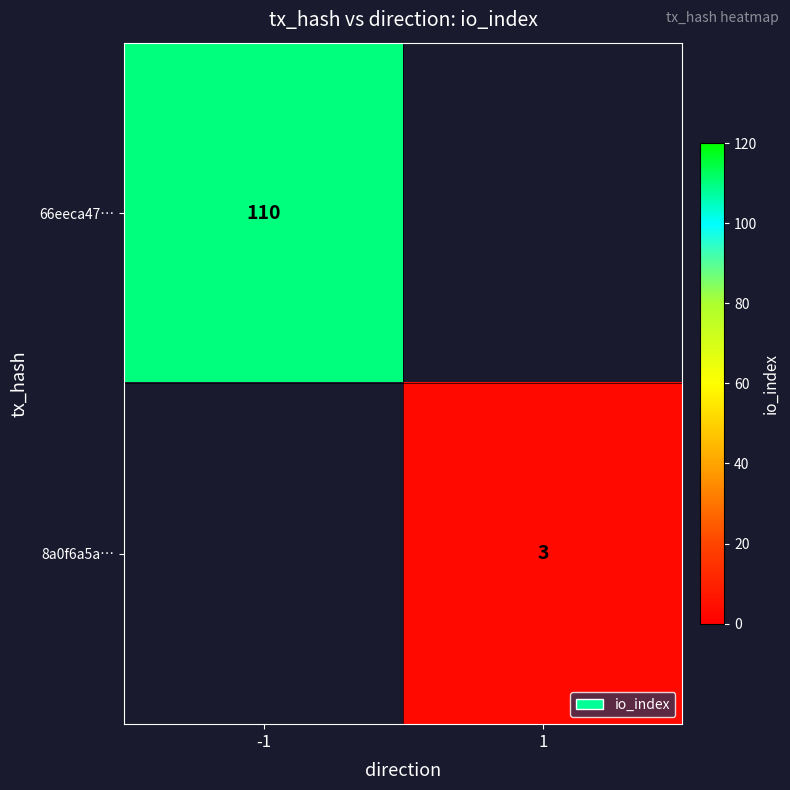

Between 1 and -1, which is larger?

-1